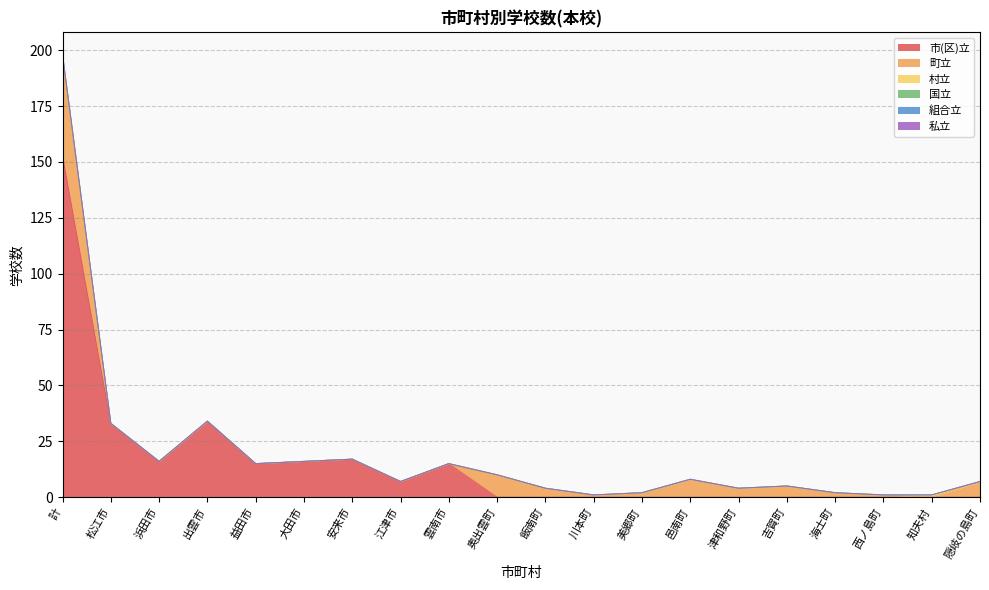

What is the value of the 市(区)立 point at the 5th from the left?

15